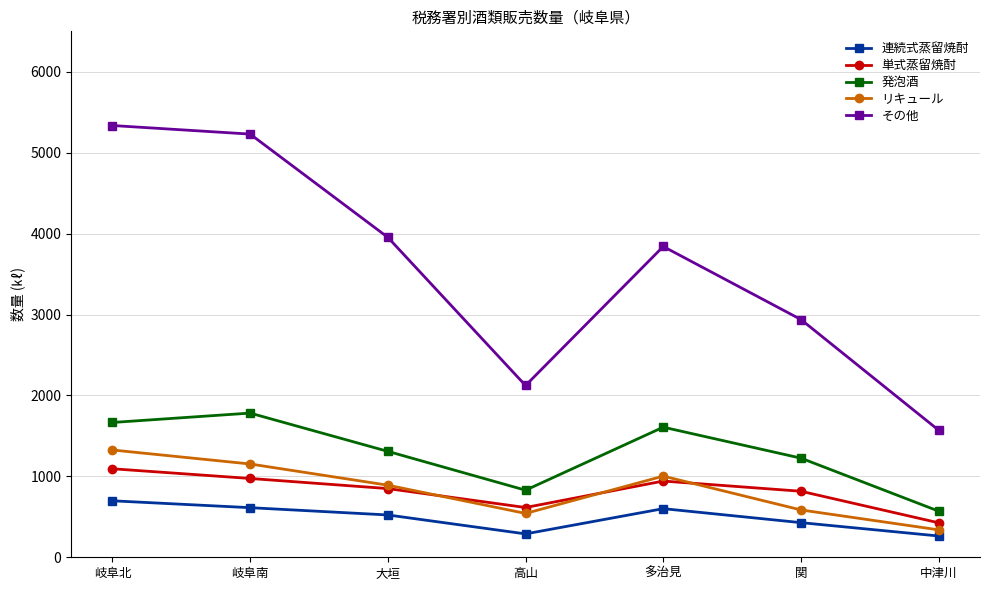

Between 岐阜北 and 関, which series saw the biggest shift?

その他